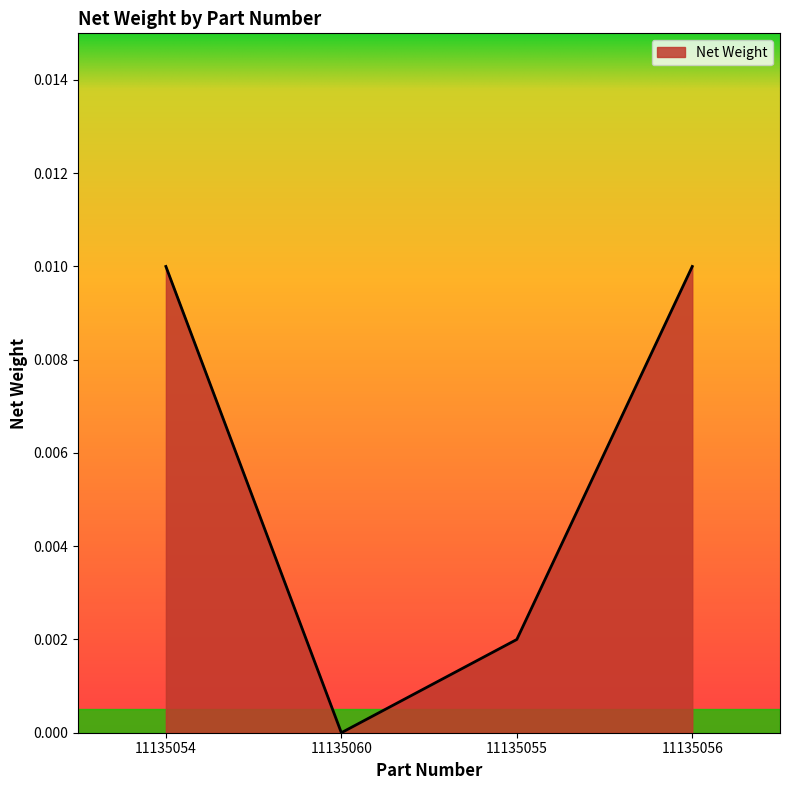

Does the chart have visible grid lines?

No